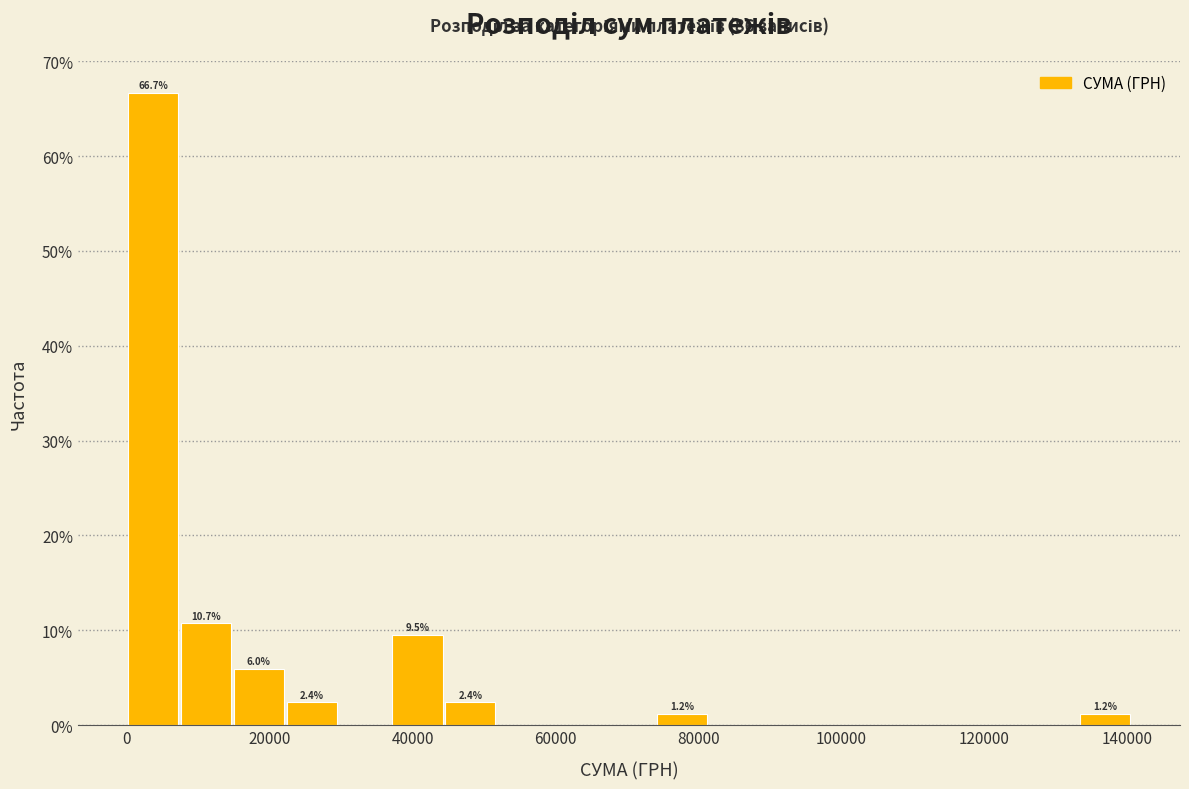

Read against the x-axis, roughly where is the centre of the tallest bar?

4000